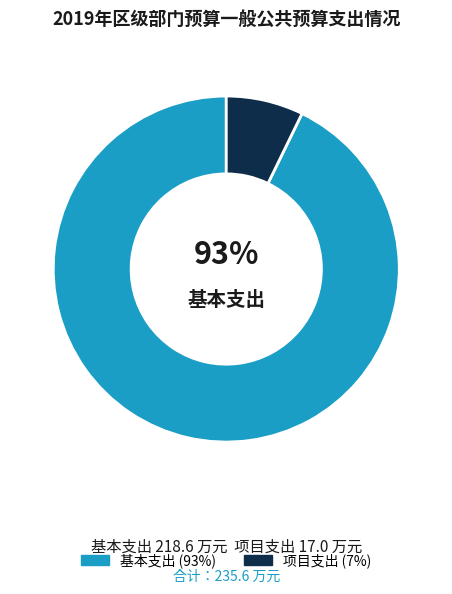

Is there a majority slice in this chart?

Yes